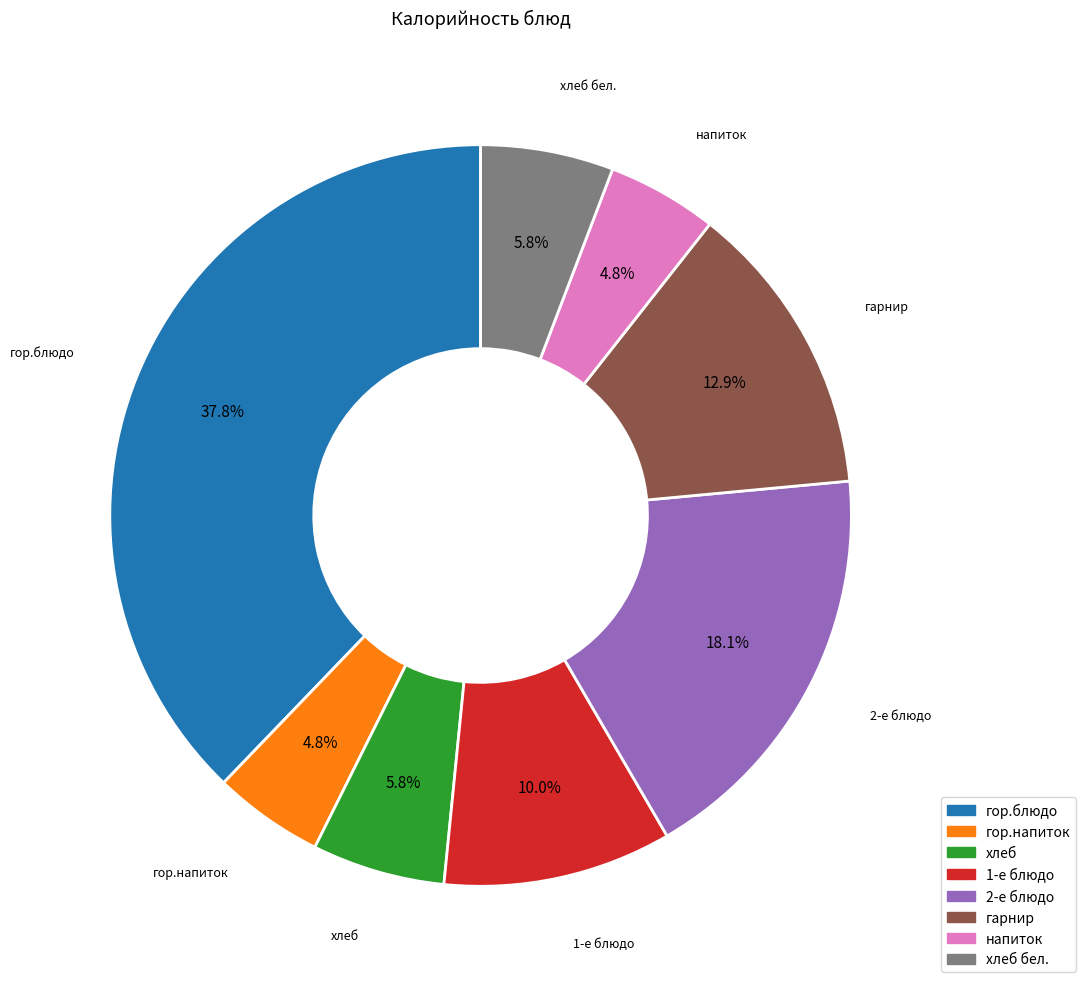

To the nearest percent, what is the difference between the largest and smallest slice percentages?

33%